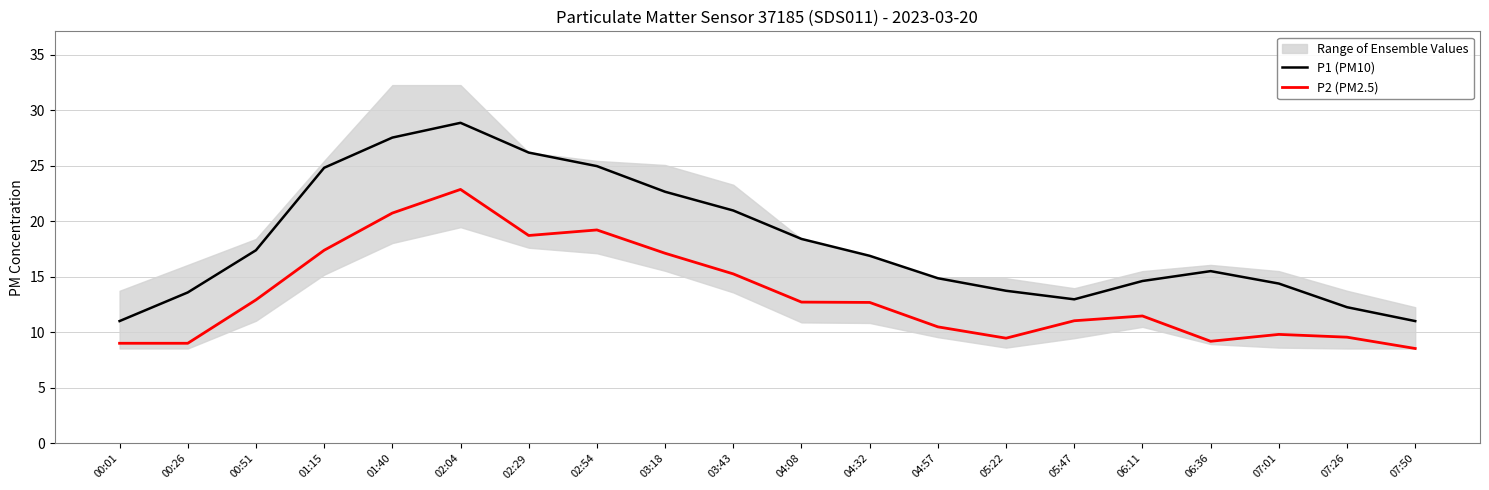

What is the difference between the highest and lowest values at 07:26?

2.7